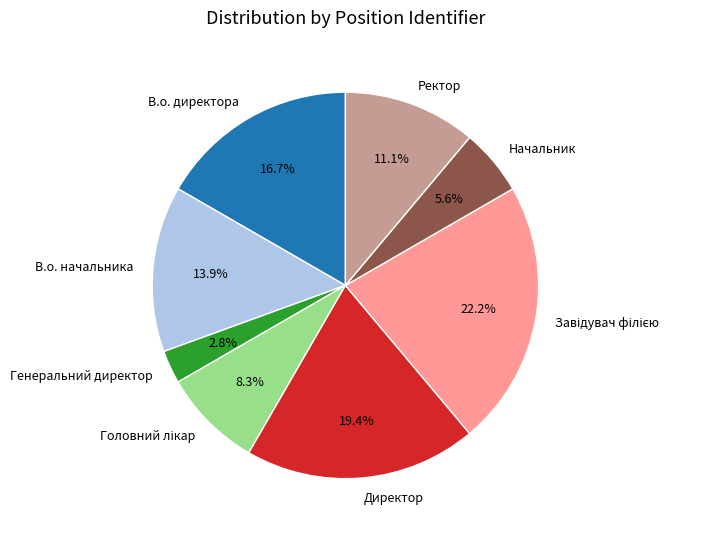

What portion of the pie excludes В.о. начальника?

86.1%